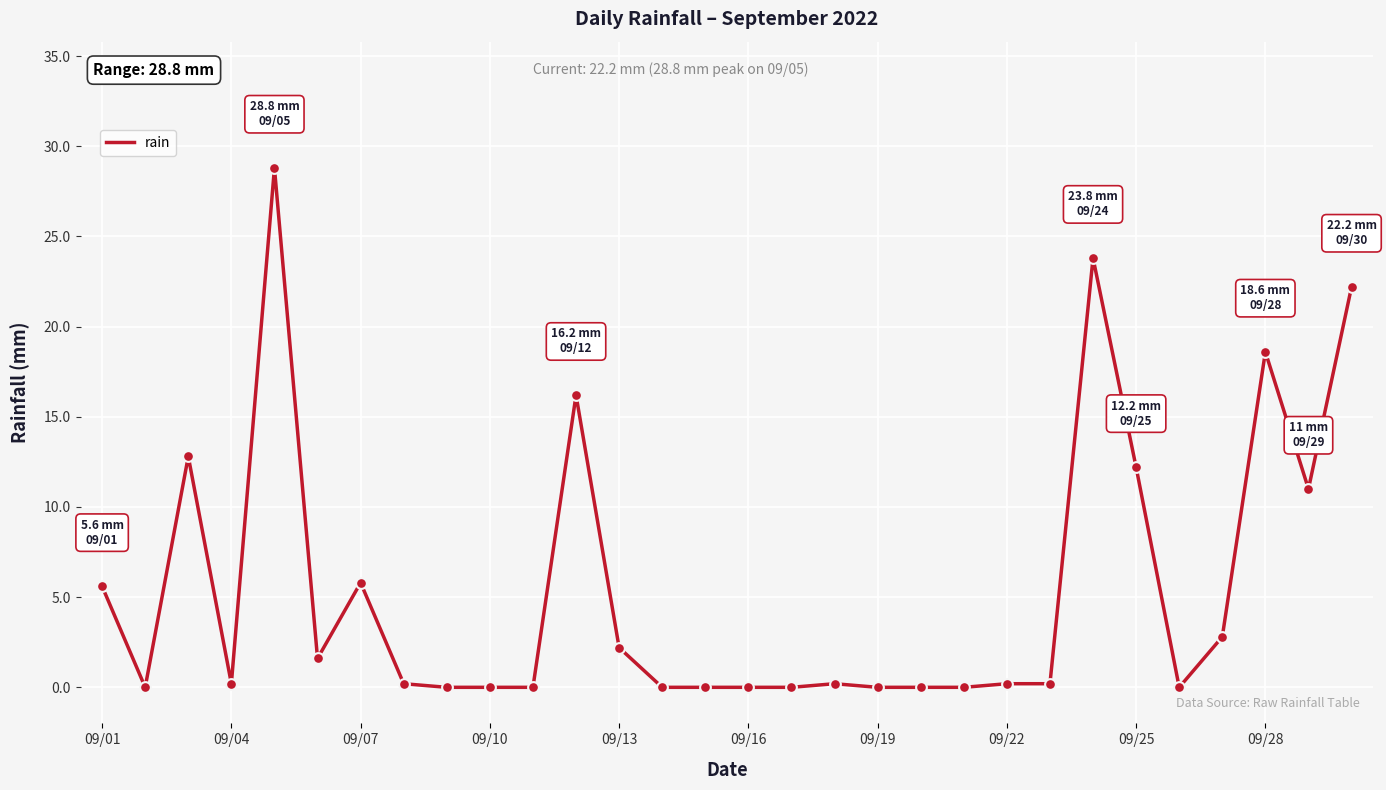

What is the greatest value displayed?

28.8